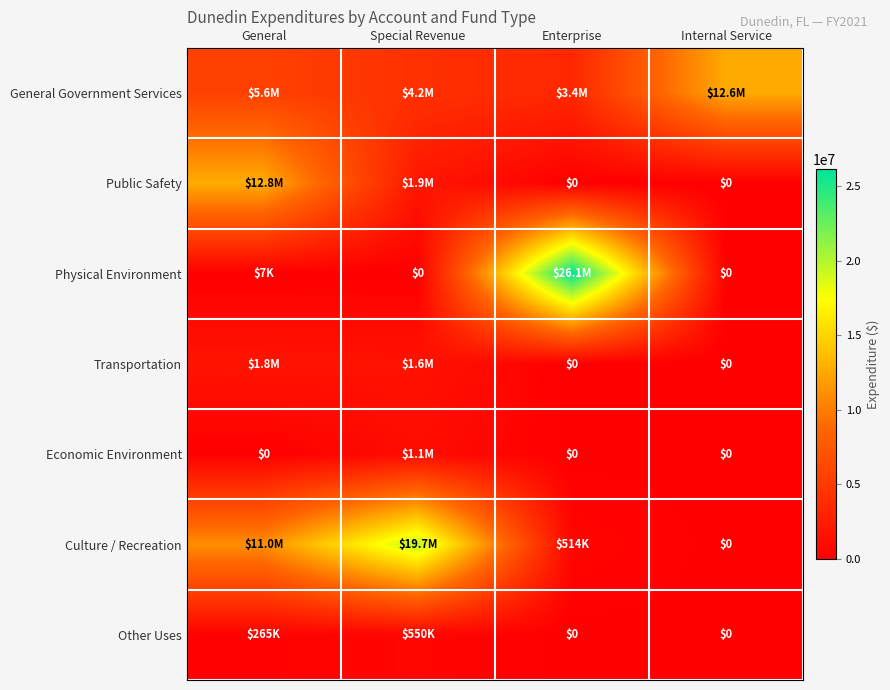

At General, list the series in order from largest to smallest.

Public Safety, Culture / Recreation, General Government Services, Transportation, Other Uses, Physical Environment, Economic Environment